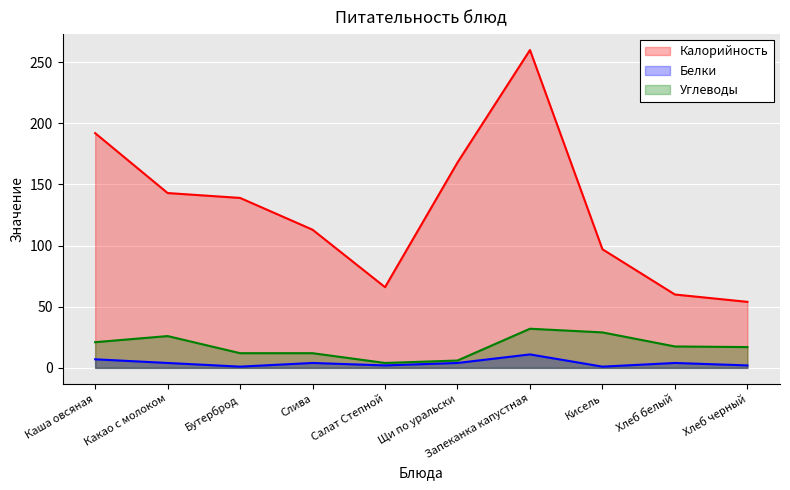

Rank the series at Слива from lowest to highest value.

Белки, Углеводы, Калорийность